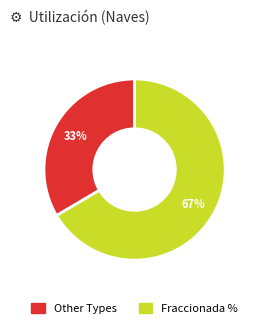

To the nearest percent, what is the average slice percentage?

50%